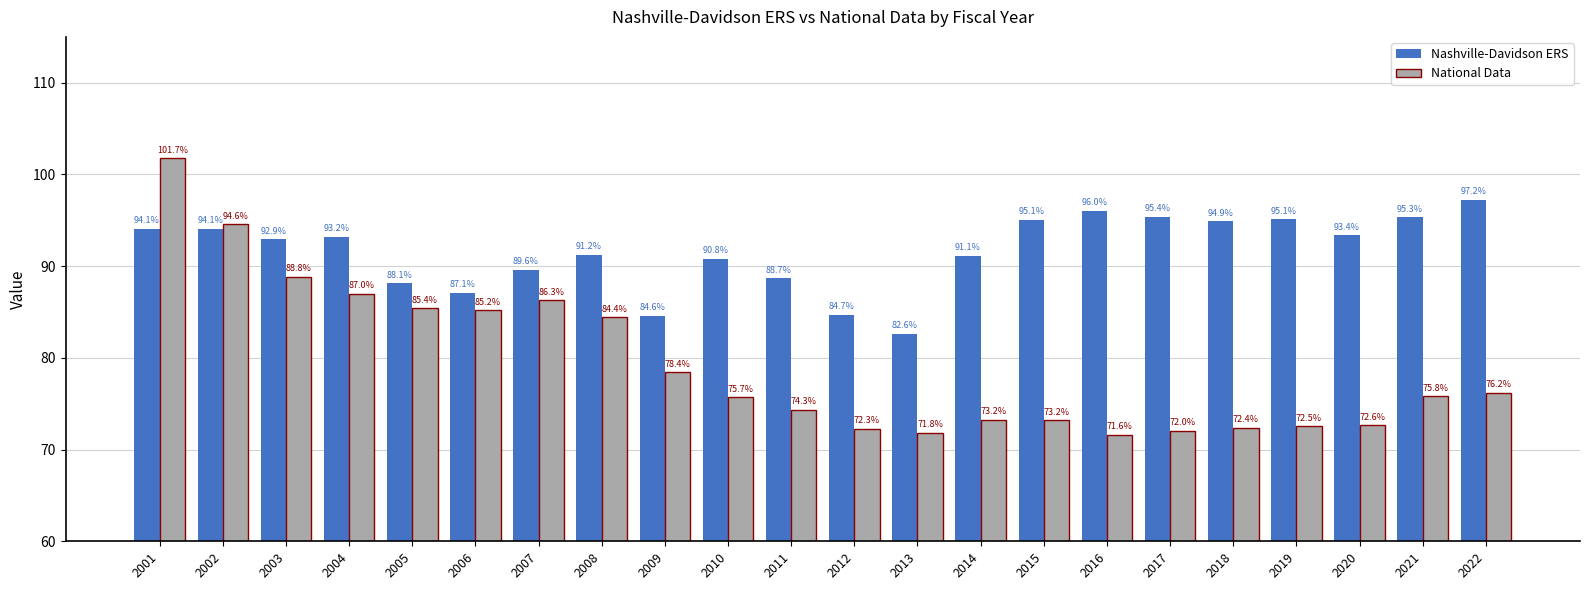

What value does the Nashville-Davidson ERS series have at 2021?

95.3